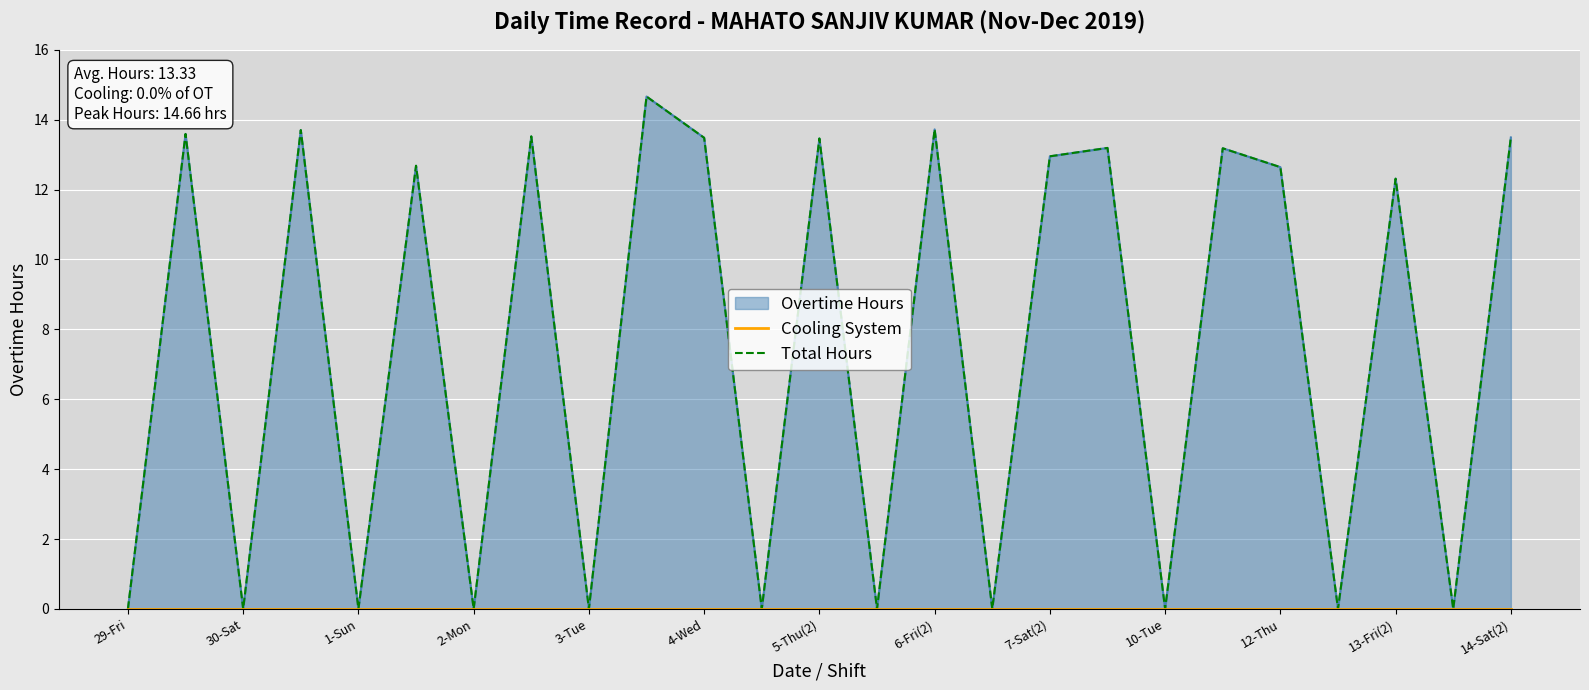

Count the number of categories in the chart.

25